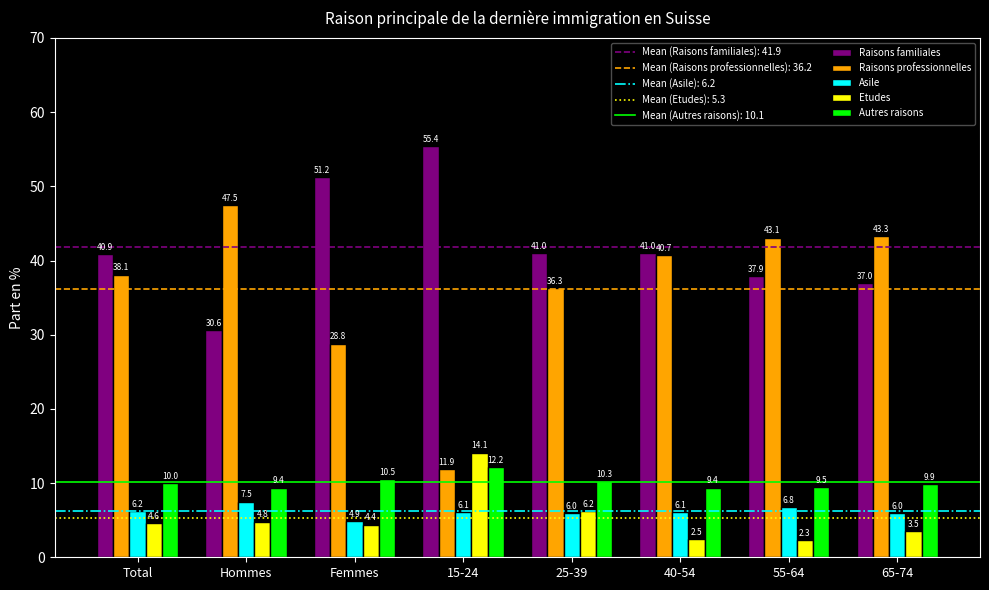

Rank the series by their maximum value, from lowest to highest.

Asile, Autres raisons, Etudes, Raisons professionnelles, Raisons familiales